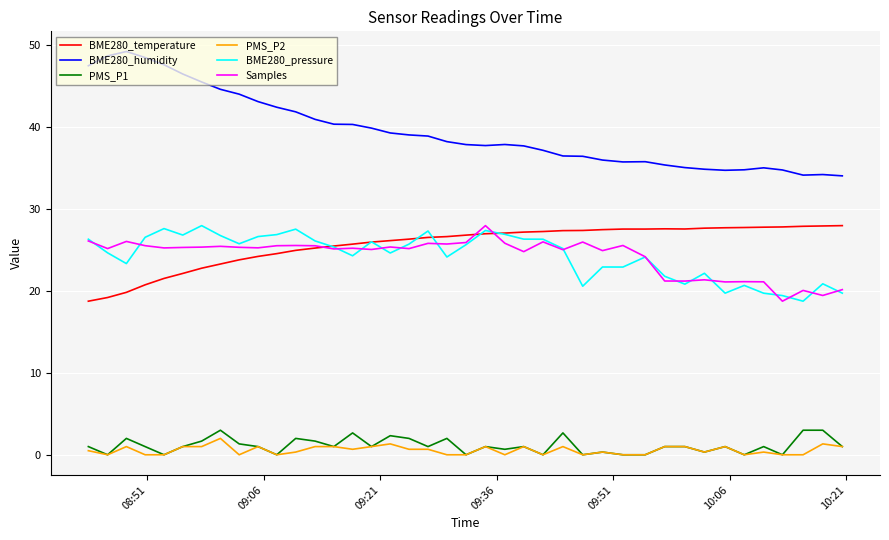

How many categories are shown in the chart?

40